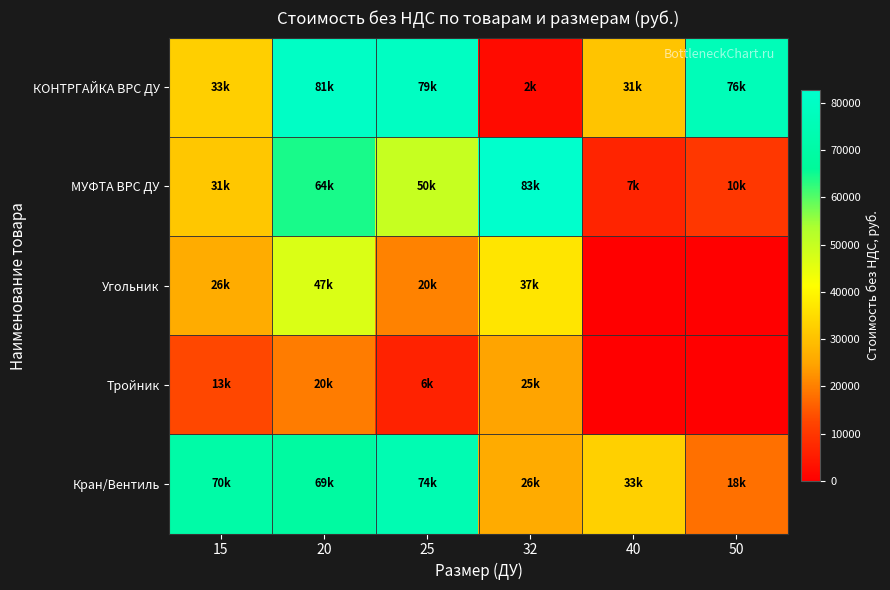

Reading left to right, extract all data points from this chart.

КОНТРГАЙКА ВРС ДУ: 15=32760.0	20=80550.0	25=79400.0	32=2249.0	40=30680.0	50=76284.0
МУФТА ВРС ДУ: 15=31160.0	20=64350.0	25=49845.0	32=82680.0	40=6539.0	50=10062.0
Угольник: 15=26220.0	20=46852.0	25=20410.0	32=36806.0	40=0.0	50=0.0
Тройник: 15=12840.0	20=19640.0	25=6243.0	32=24729.0	40=0.0	50=0.0
Кран/Вентиль: 15=70500.0	20=68542.5	25=74081.0	32=26000.0	40=32875.5	50=18041.5